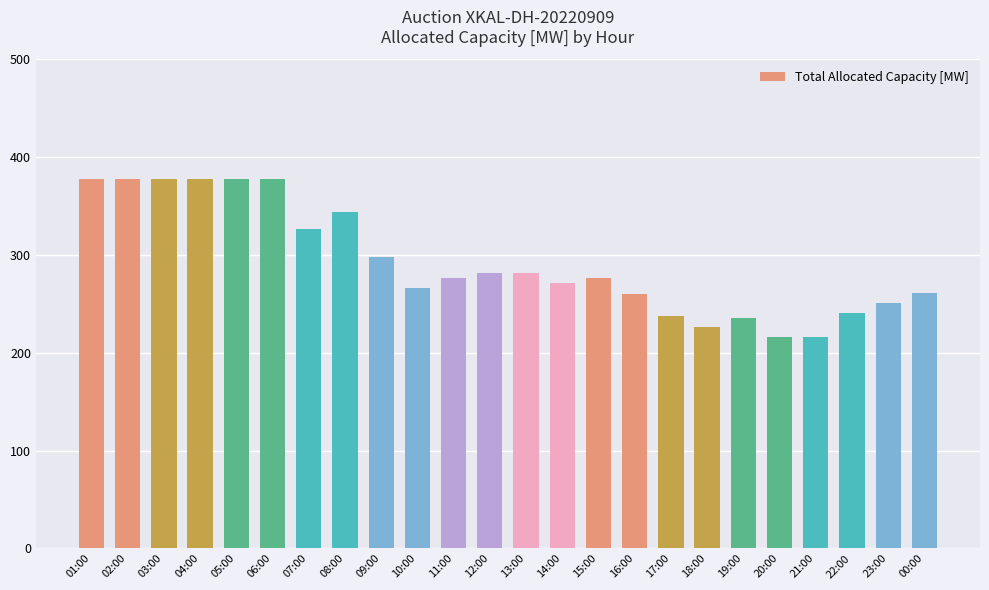

Which has a higher value, 17:00 or 08:00?

08:00